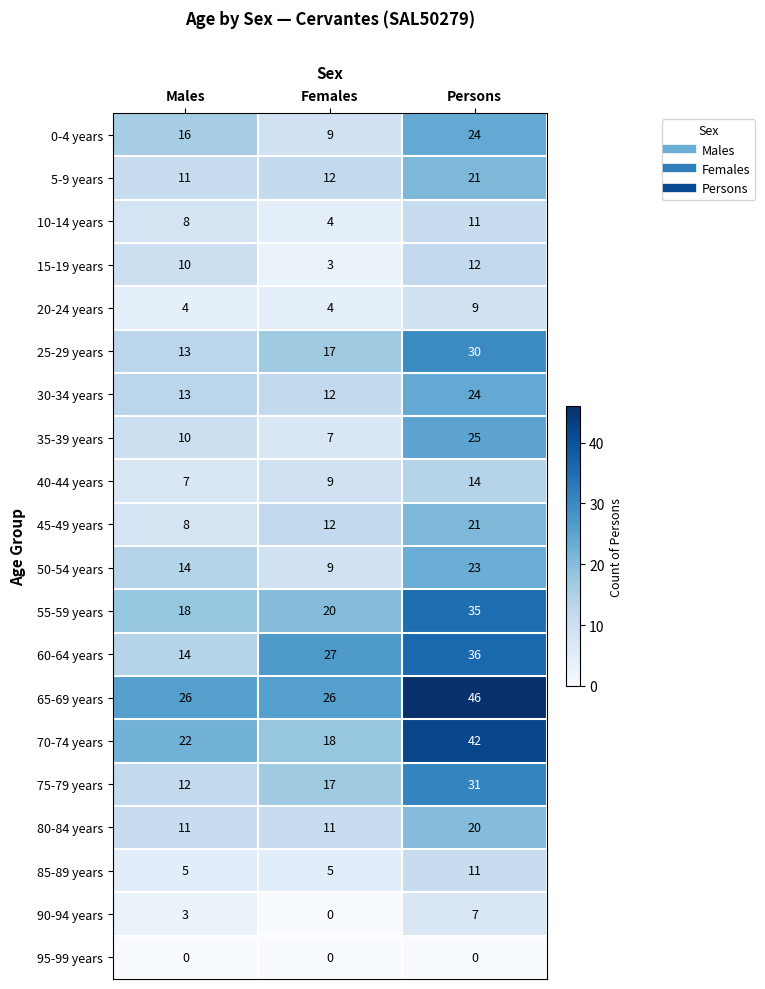

The value of 45-49 years at Males is 8. True or false?

True